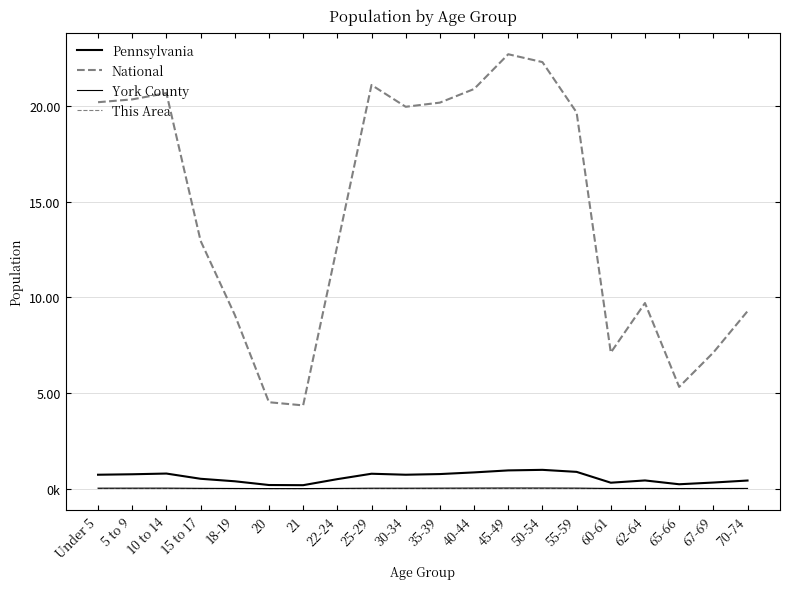

At which category is the sum across all series the highest?

45-49